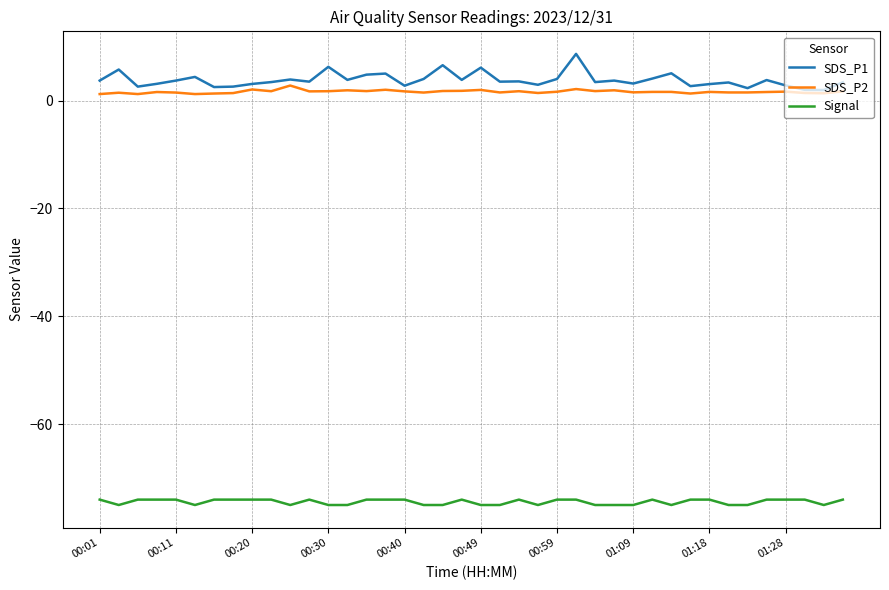

What is the maximum value shown in the chart?

8.7